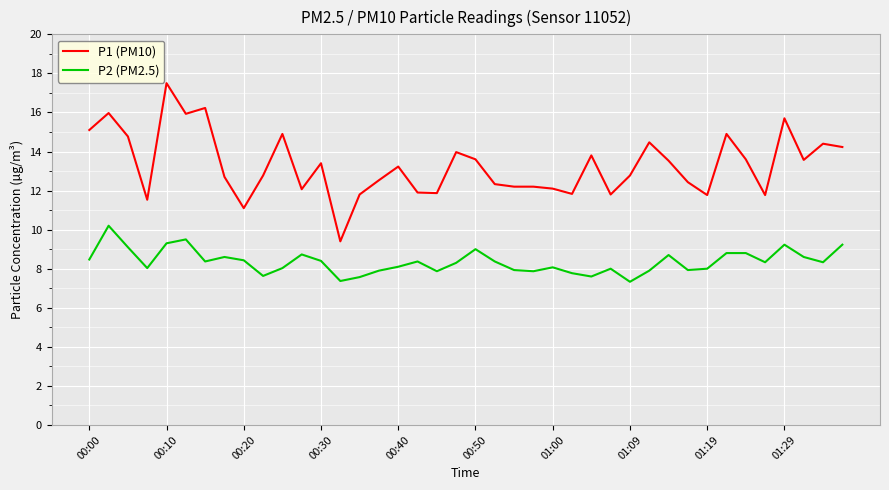

How many interior local valleys does the P2 (PM2.5) series have?

11